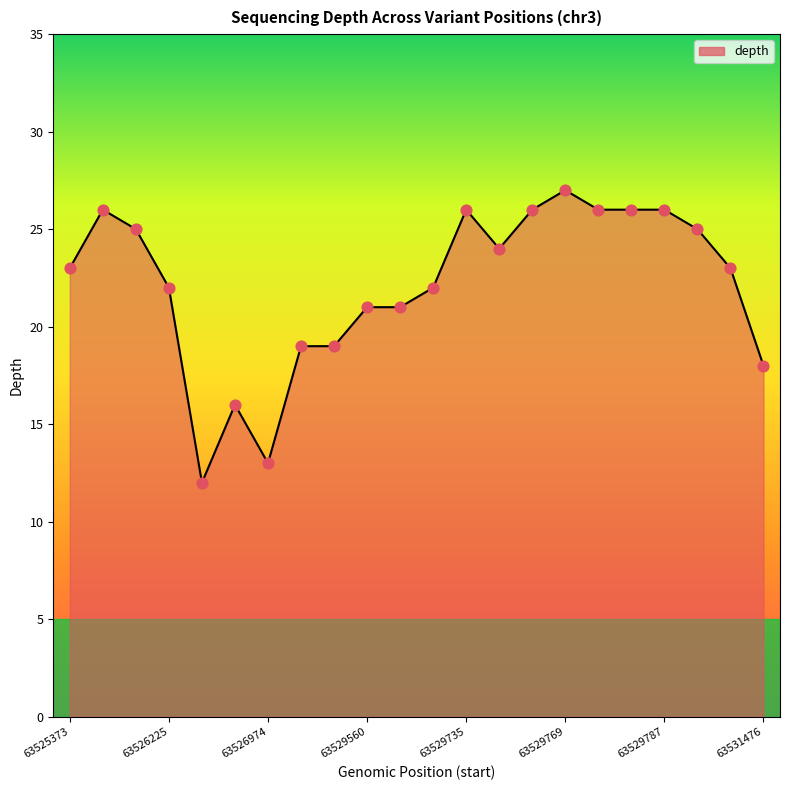

Approximately how many times larger is the value at 63529769 compared to 63525373?

1.2